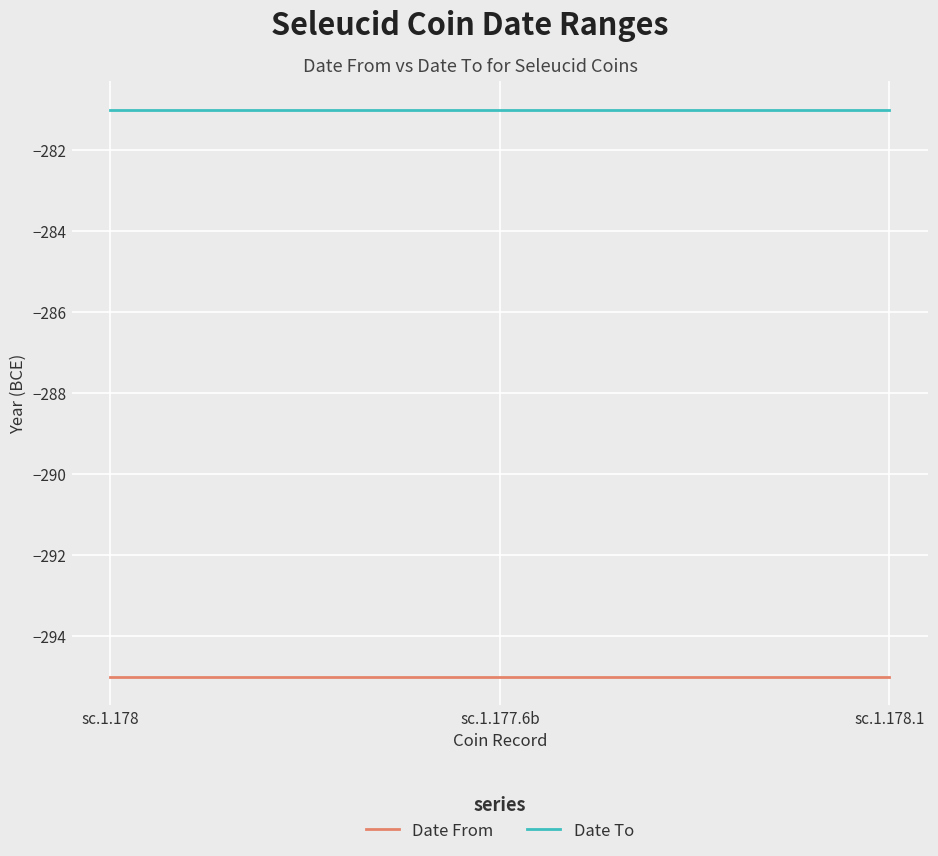

What position from the right is sc.1.177.6b?

2